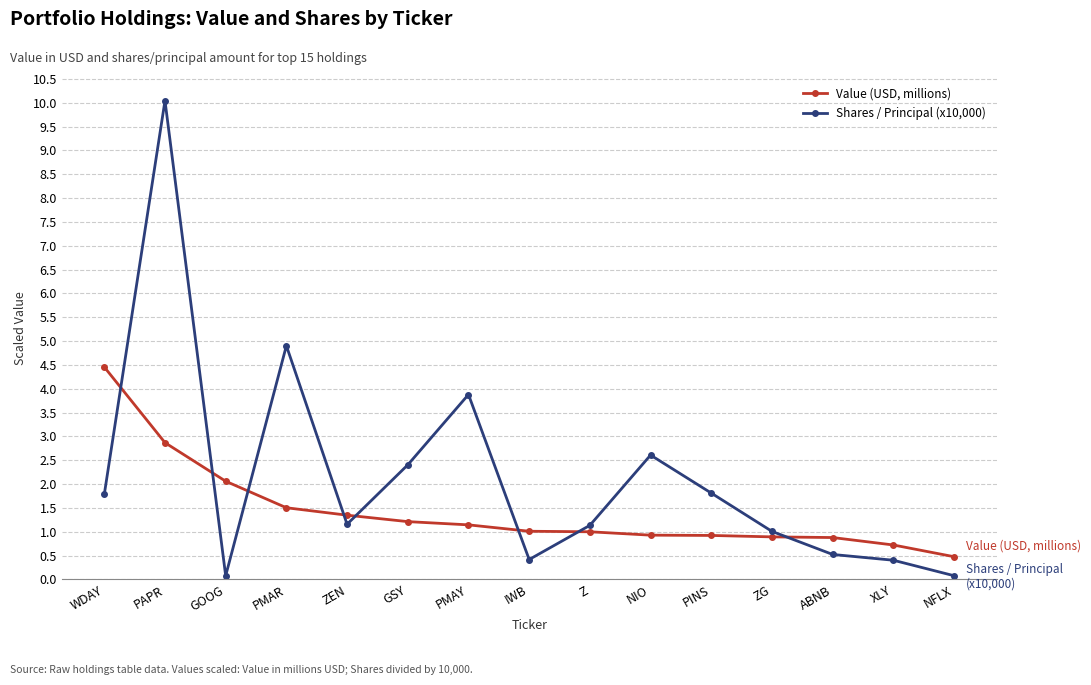

True or false: Shares / Principal (x10,000) has a value of 3.2 at WDAY.

False